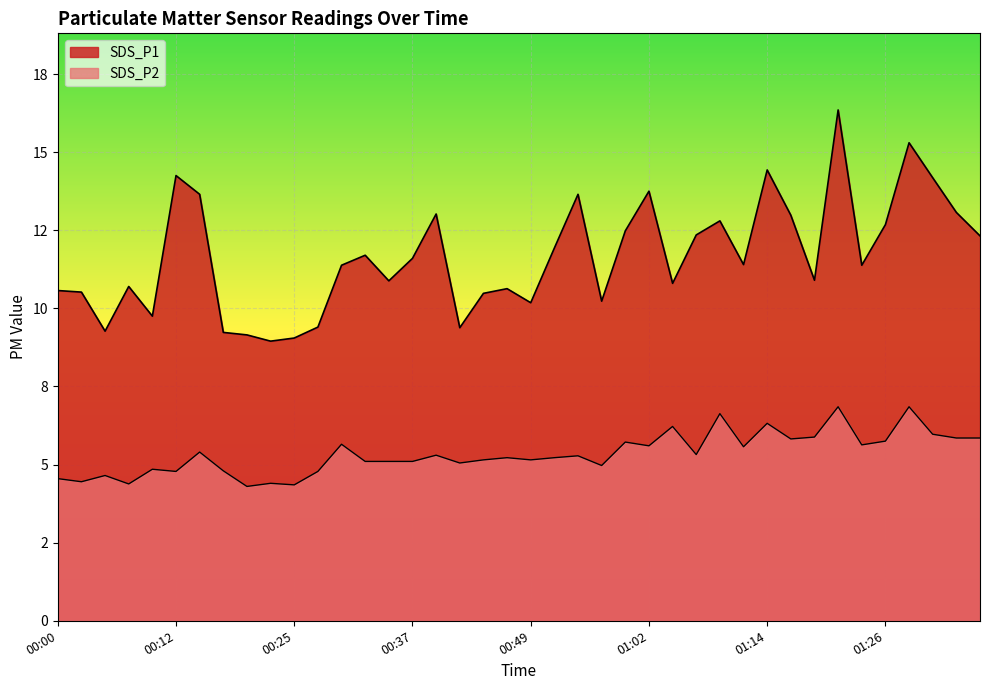

Which series has the largest total across all categories?

SDS_P1